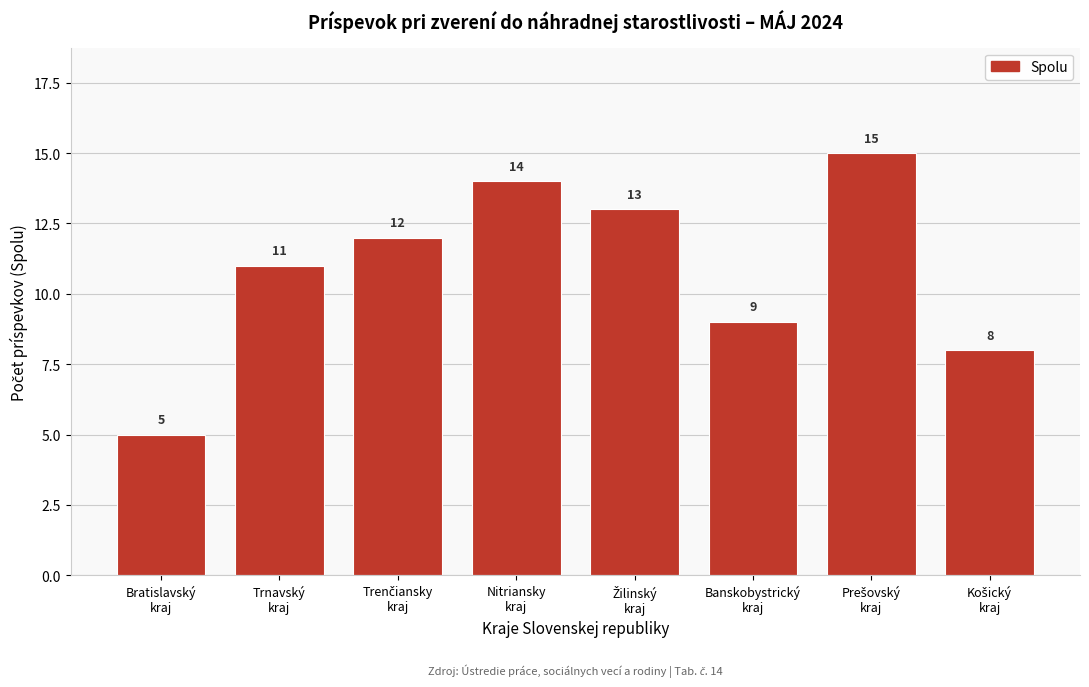

Reading left to right, what are all the values shown in this chart?

5	11	12	14	13	9	15	8